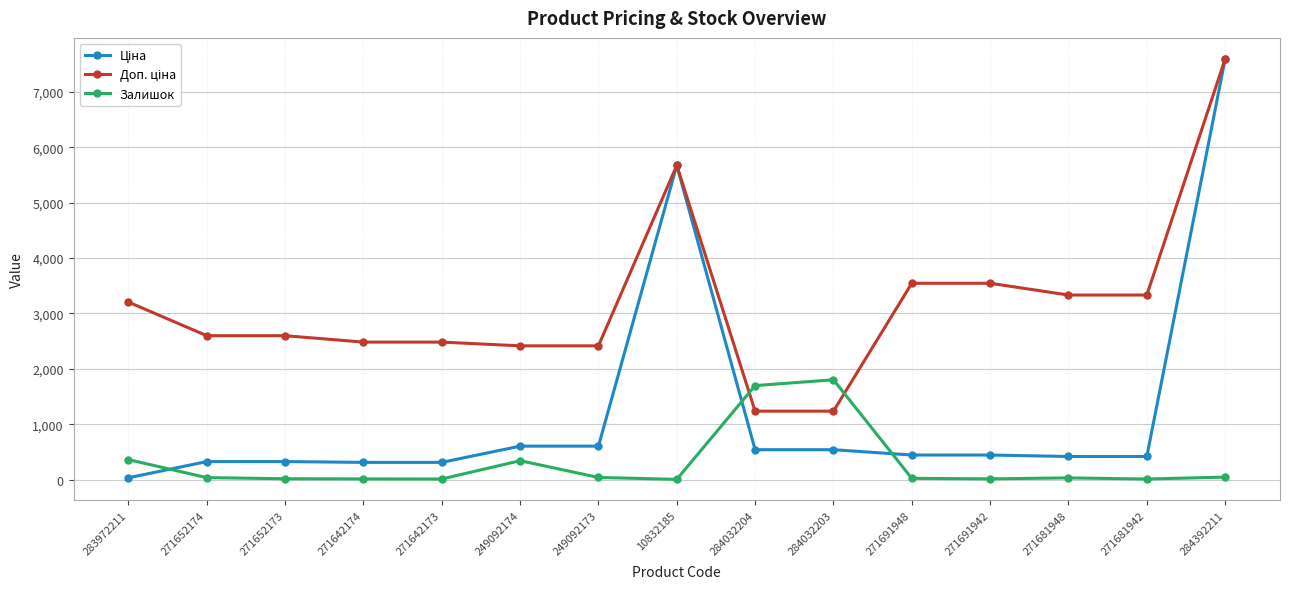

What is the average value of the Залишок series?

295.5